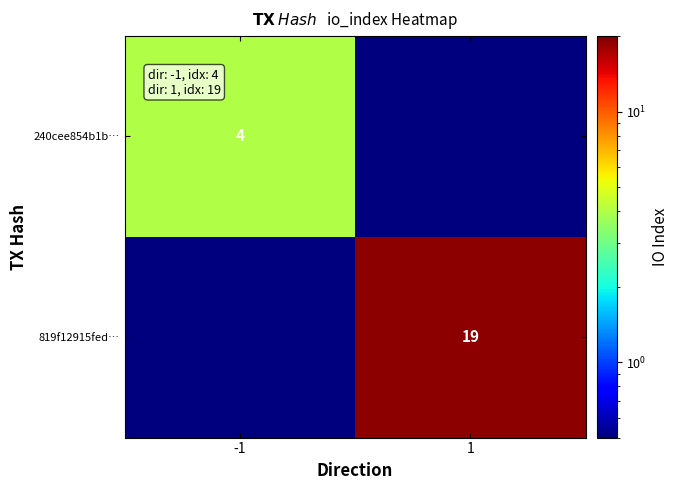

The value of 819f12915fed… at 1 is 11.3. True or false?

False